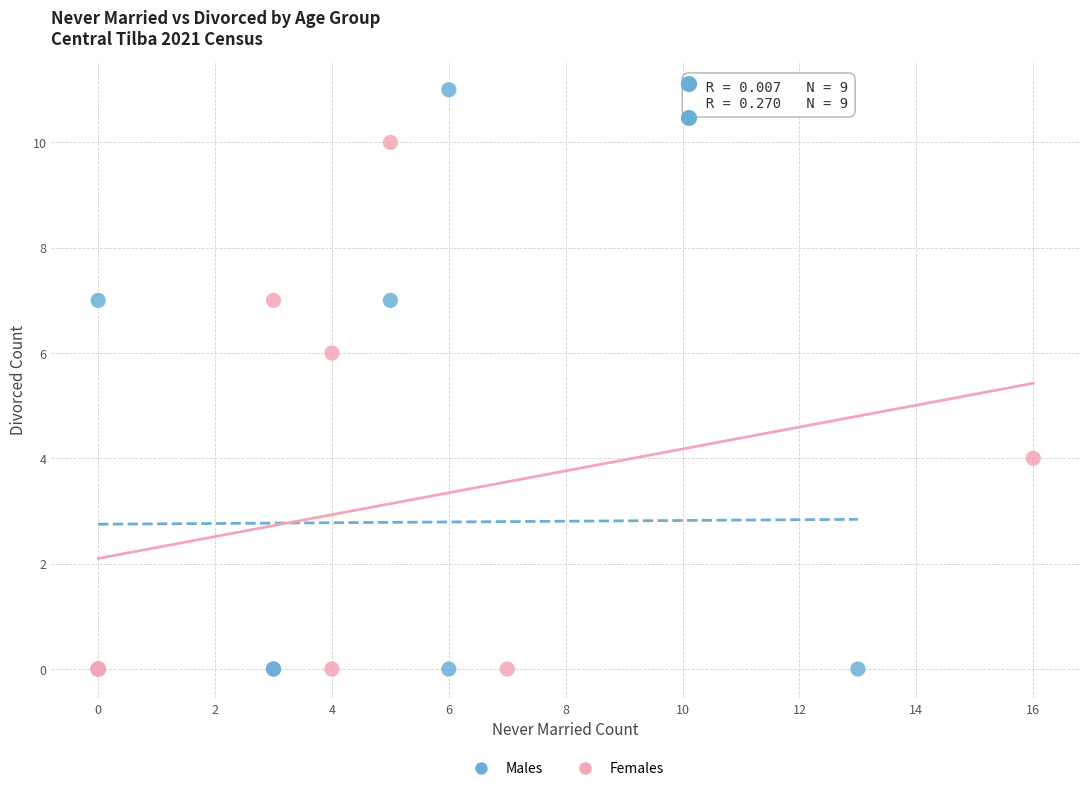

Which series reaches the maximum Y coordinate?

Males